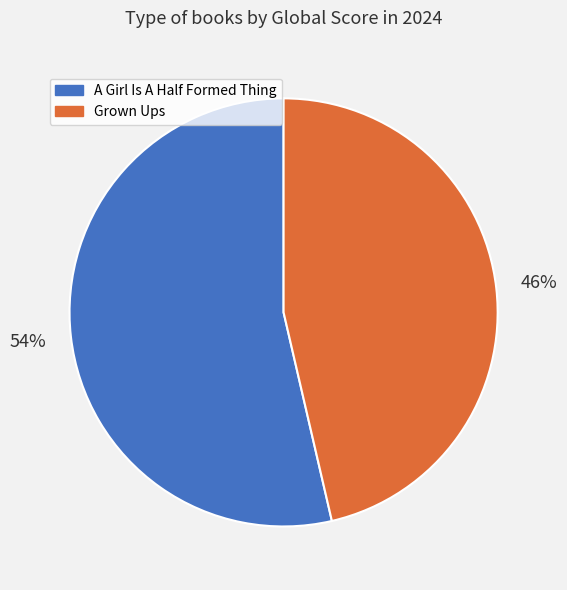

To the nearest percent, what is the average slice percentage?

50%